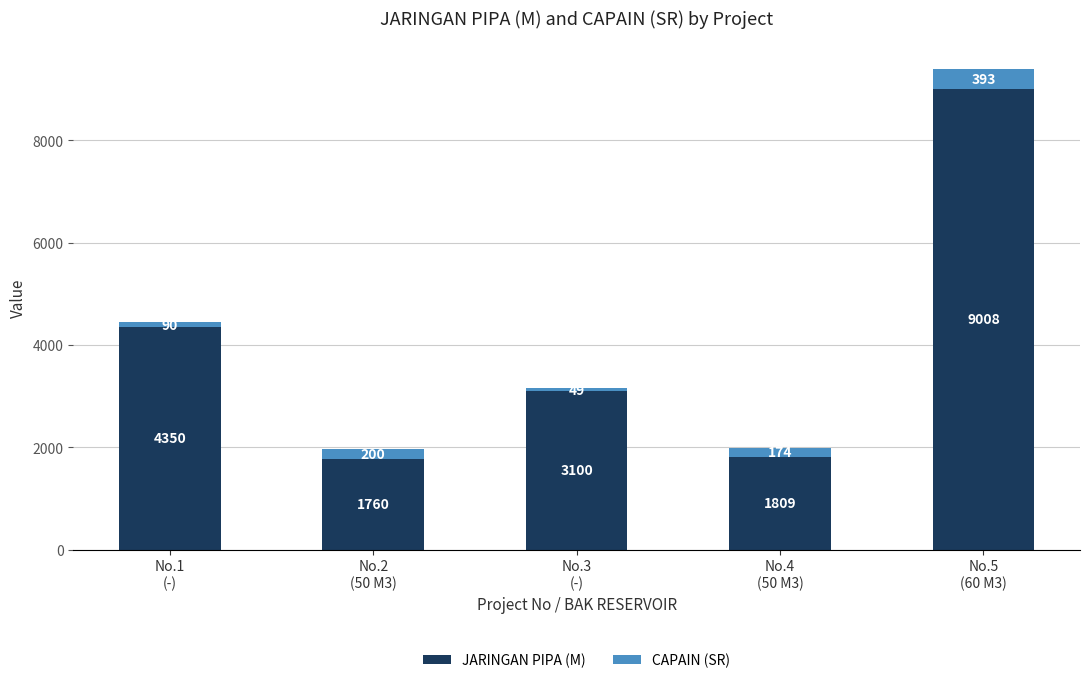

What is the average value of the JARINGAN PIPA (M) series?

4005